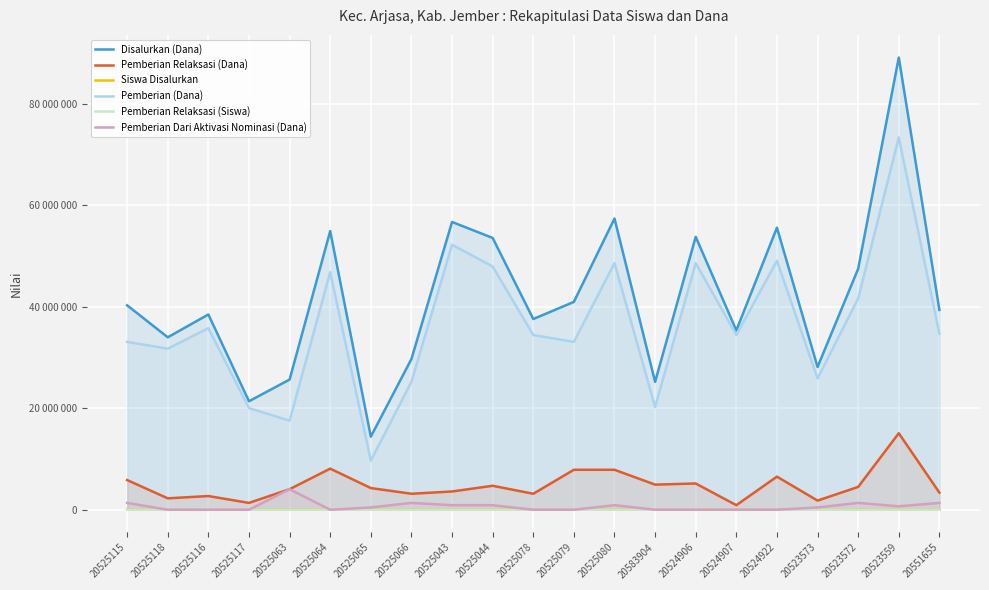

The Pemberian (Dana) series shows 19540954 at 20525118. True or false?

False